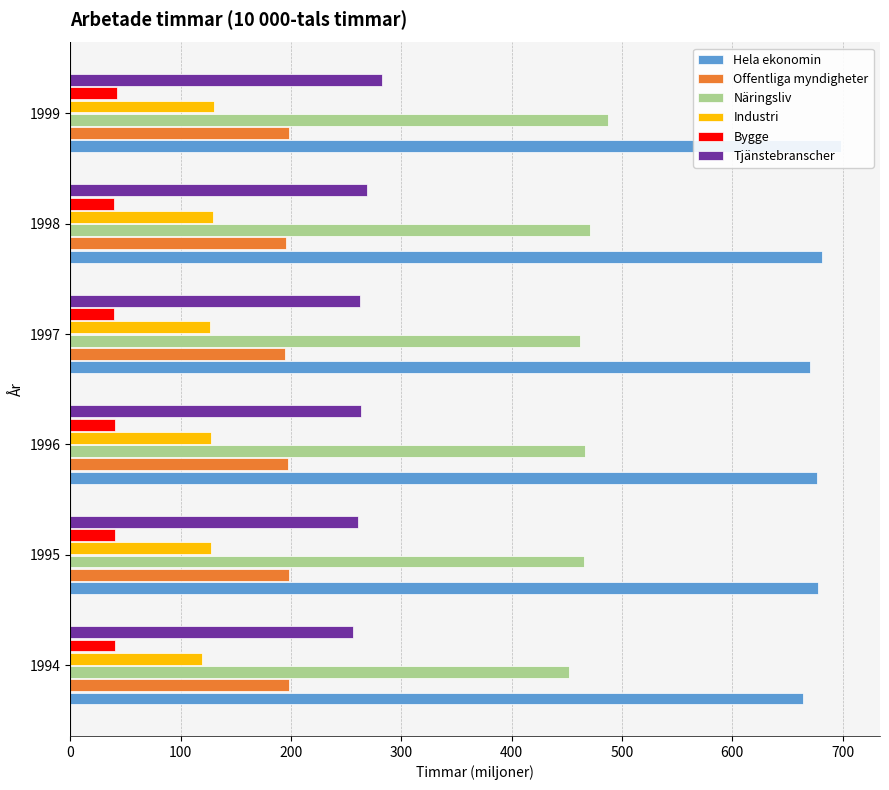

Reading right to left, what are all the values shown in this chart?

Hela ekonomin: 698.8	681.0	670.4	677.1	677.3	664.4
Offentliga myndigheter: 198.1	195.6	194.4	197.2	198.1	198.6
Näringsliv: 487.3	471.1	462.1	466.5	465.3	452.1
Industri: 129.9	129.8	126.6	128.0	127.8	119.6
Bygge: 42.3	39.9	39.5	40.2	40.7	40.4
Tjänstebranscher: 282.6	269.1	262.6	263.6	260.7	255.8